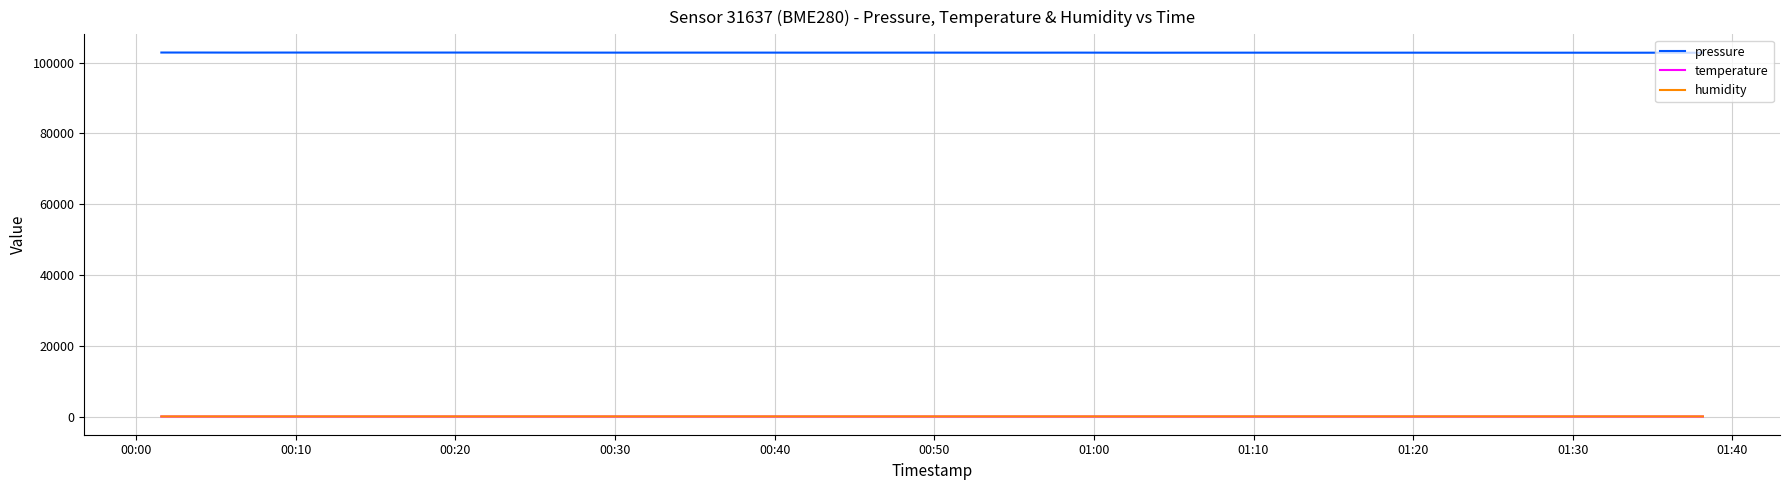

Which series has the largest range (max minus min)?

pressure